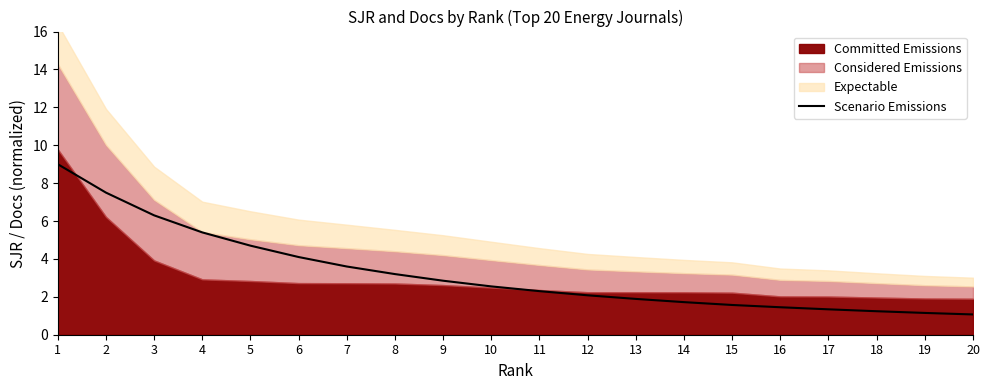

Reading left to right, list all the values displayed in this chart.

9.0	7.5	6.3	5.4	4.7	4.1	3.6	3.2	2.9	2.5	2.3	2.1	1.9	1.7	1.6	1.4	1.3	1.2	1.1	1.1